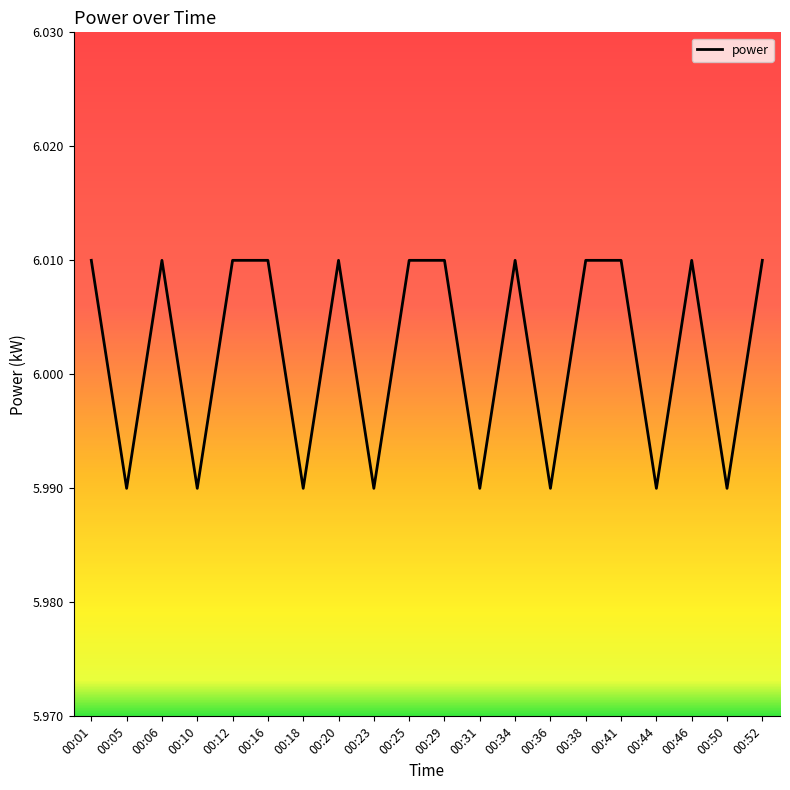

Approximately how many times larger is the value at 00:16 compared to 00:20?

1.0